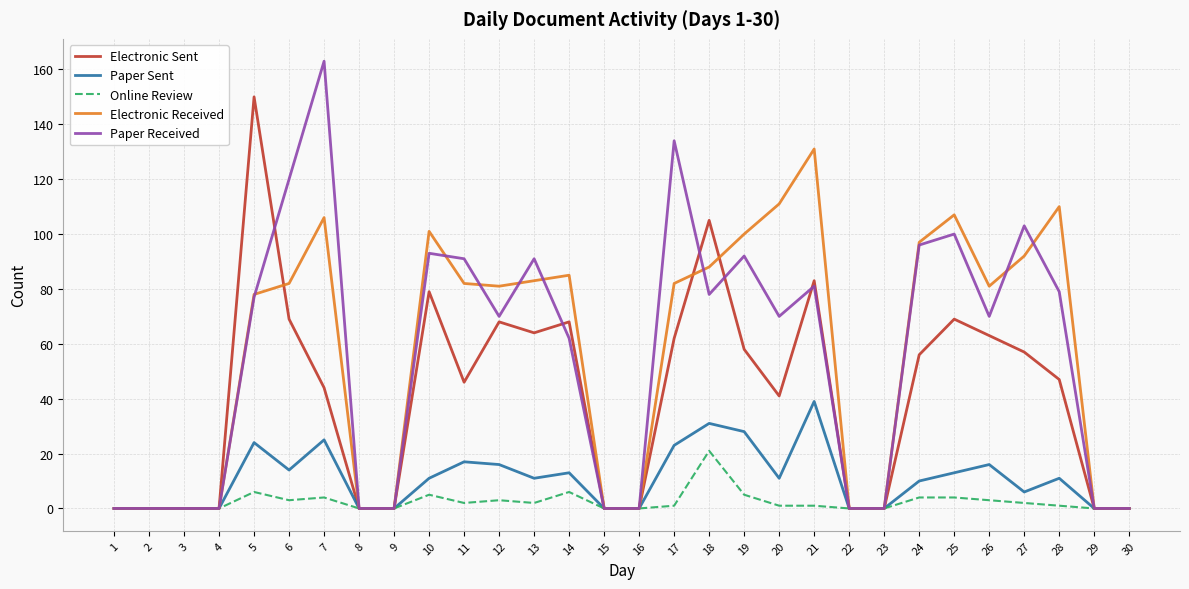

Is the value of Electronic Sent at 20 greater than the value of Paper Received at 17?

No